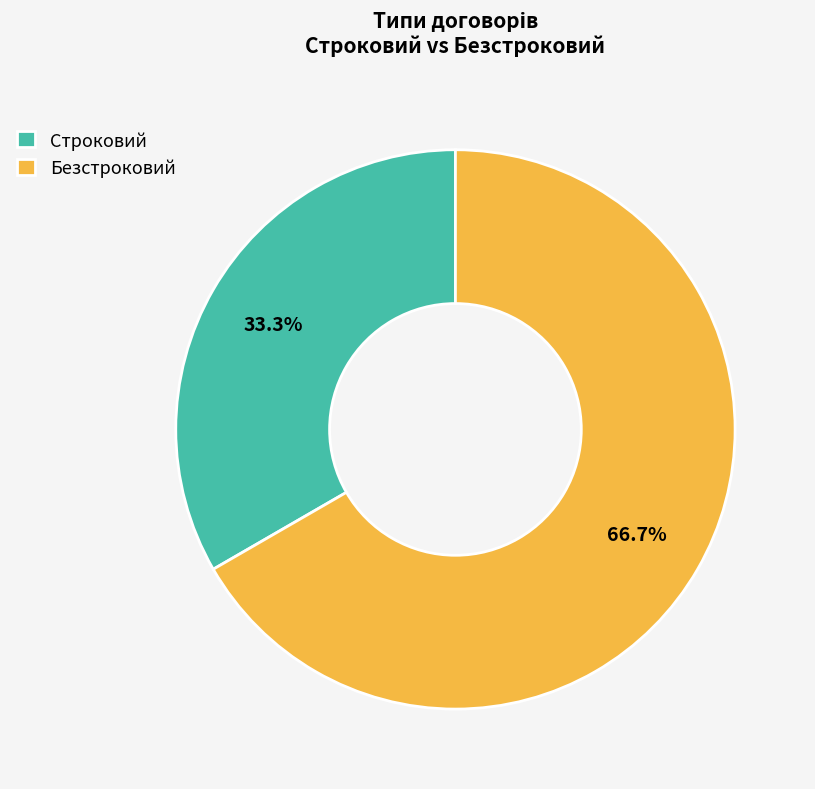

Which category has the smallest portion of the pie?

Строковий